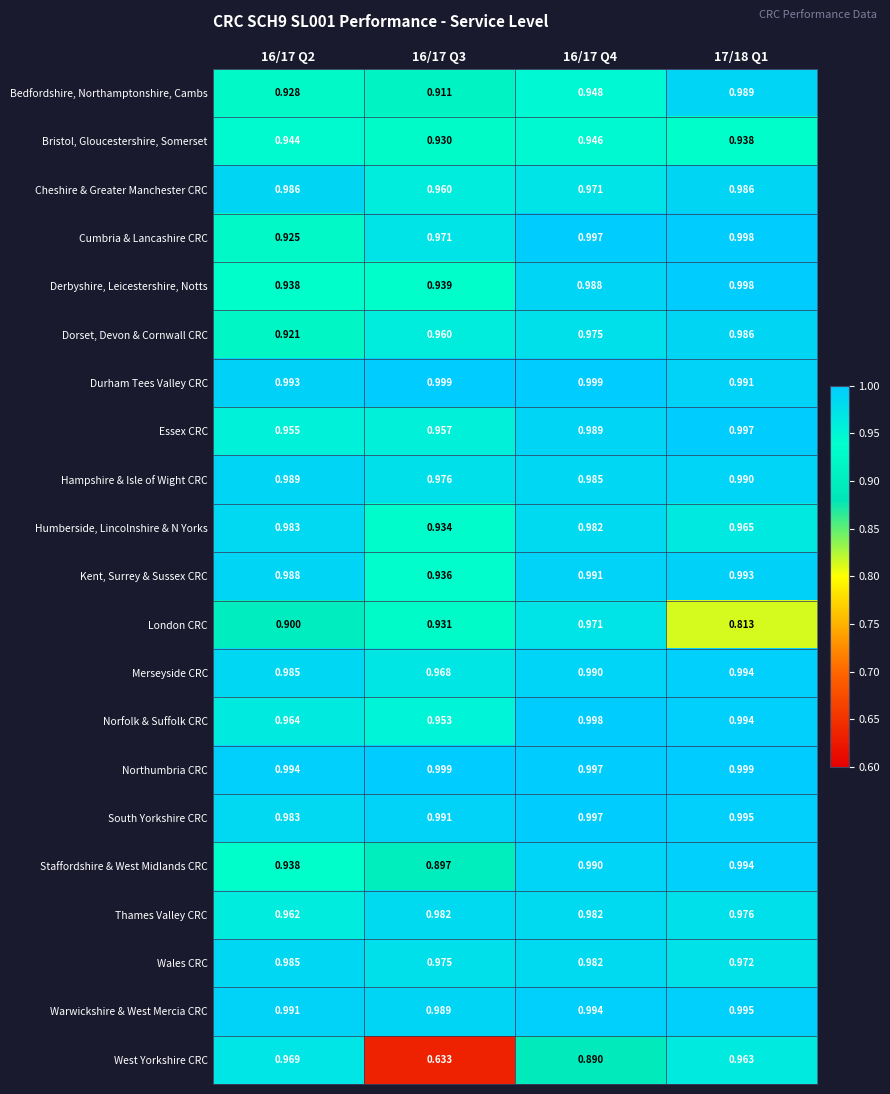

What is the total value across all series at 16/17 Q4?

20.6